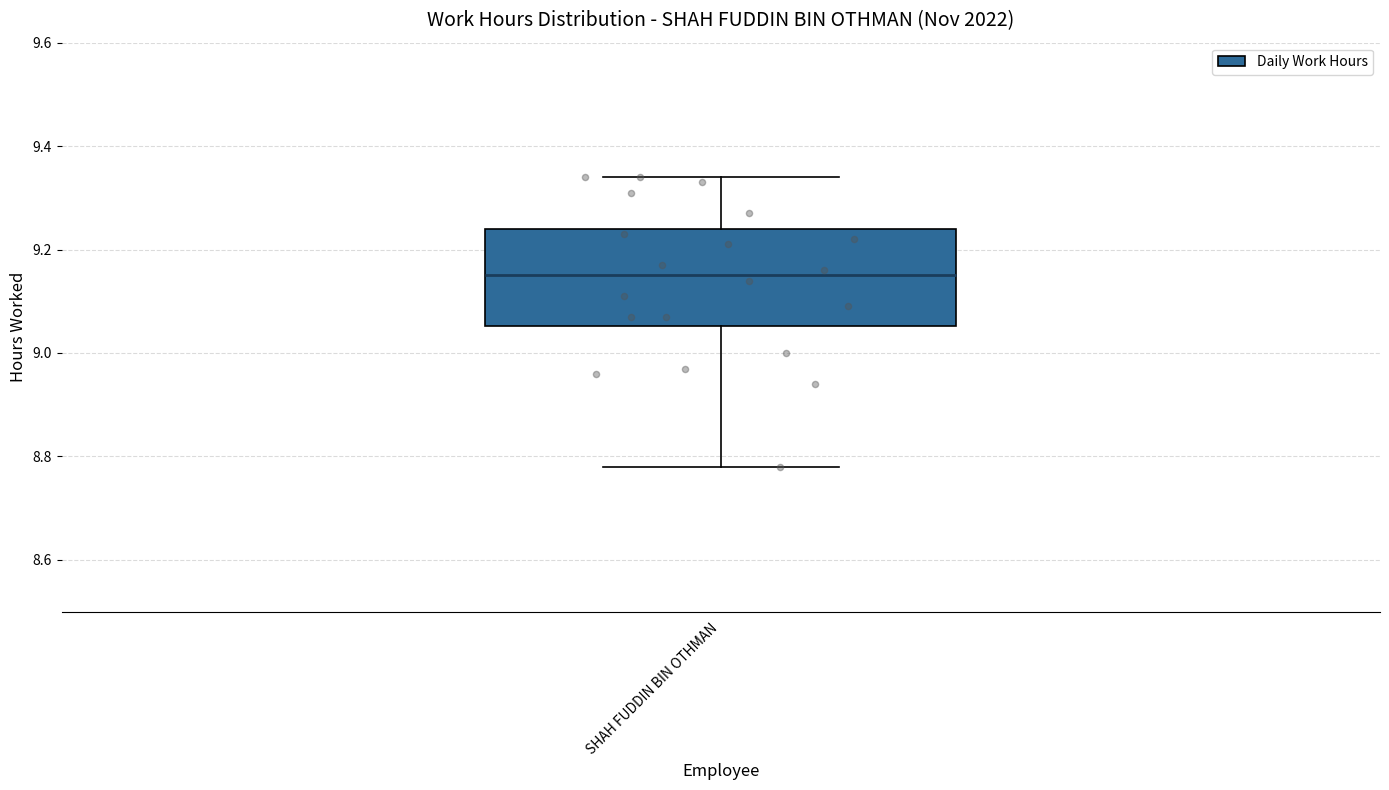

Read this box plot against the y-axis: the position of the median line, the range covered by the box, and the ends of both whiskers. The values are not printed on the chart, so give them approximately, as read against the axis.

median 9.16, box 9.06 to 9.24, whiskers 8.78 to 9.34